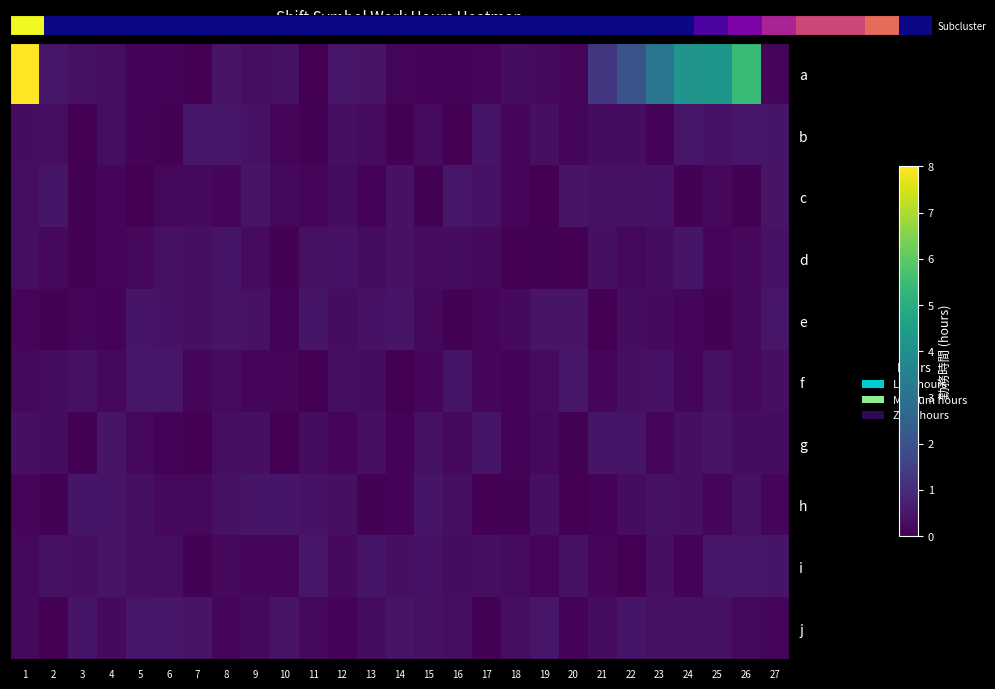

What is the spread (max minus min) of values at 21?

1.0